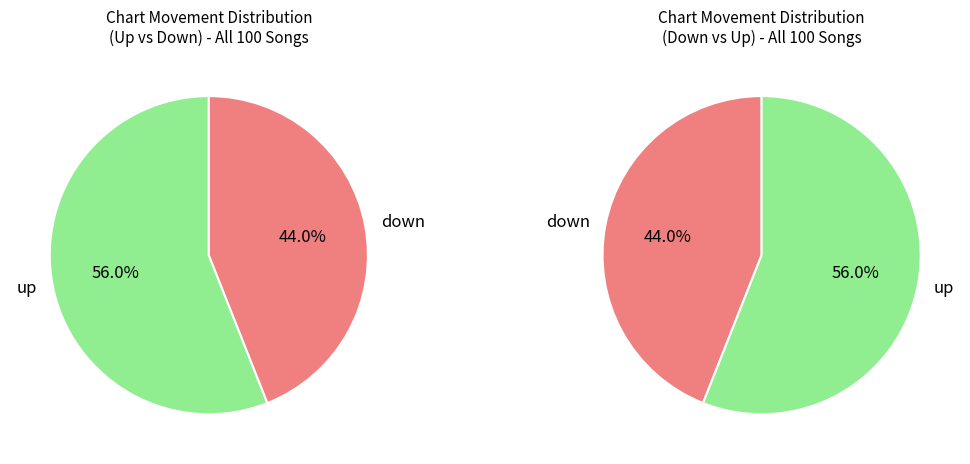

The up slice represents 50% of the pie. True or false?

False